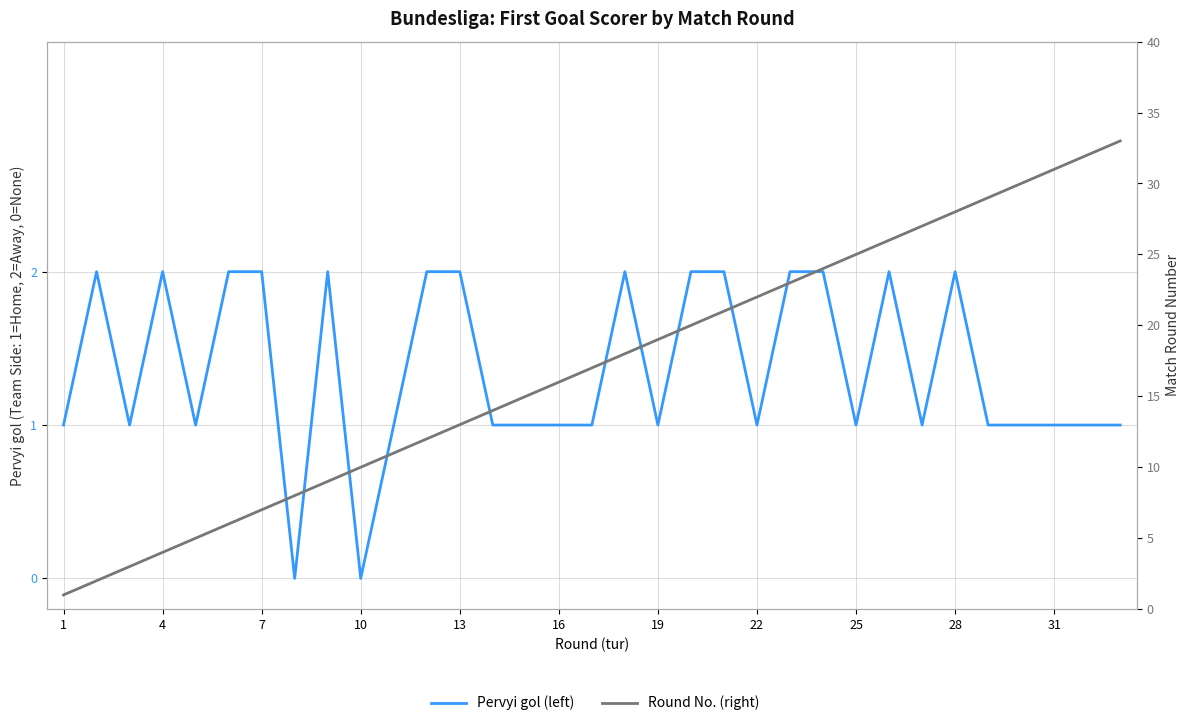

Reading right to left, list all the values displayed in this chart.

Pervyi gol (left): 1	1	1	1	1	2	1	2	1	2	2	1	2	2	1	2	1	1	1	1	2	2	1	0	2	0	2	2	1	2	1	2	1
Round No. (right): 33	32	31	30	29	28	27	26	25	24	23	22	21	20	19	18	17	16	15	14	13	12	11	10	9	8	7	6	5	4	3	2	1